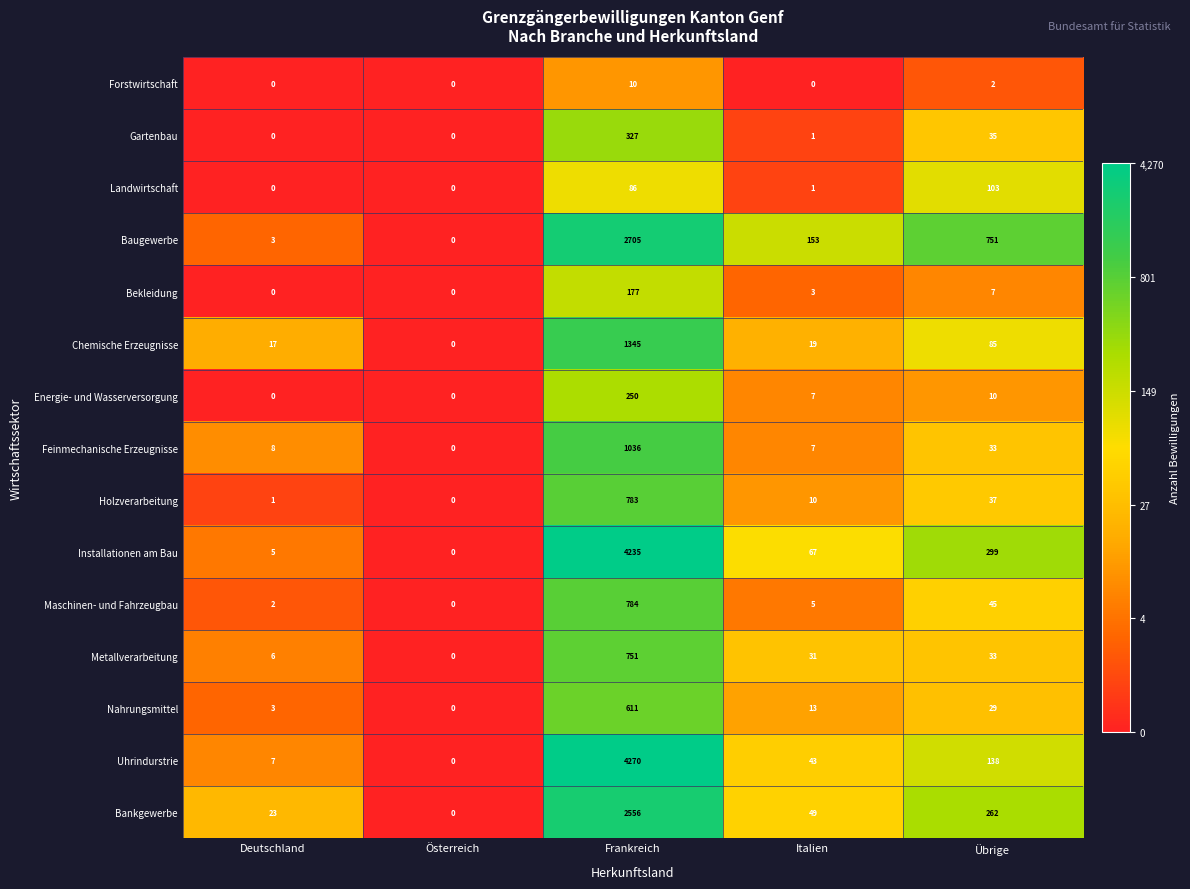

Where does the Maschinen- und Fahrzeugbau series first go above 5?

Frankreich